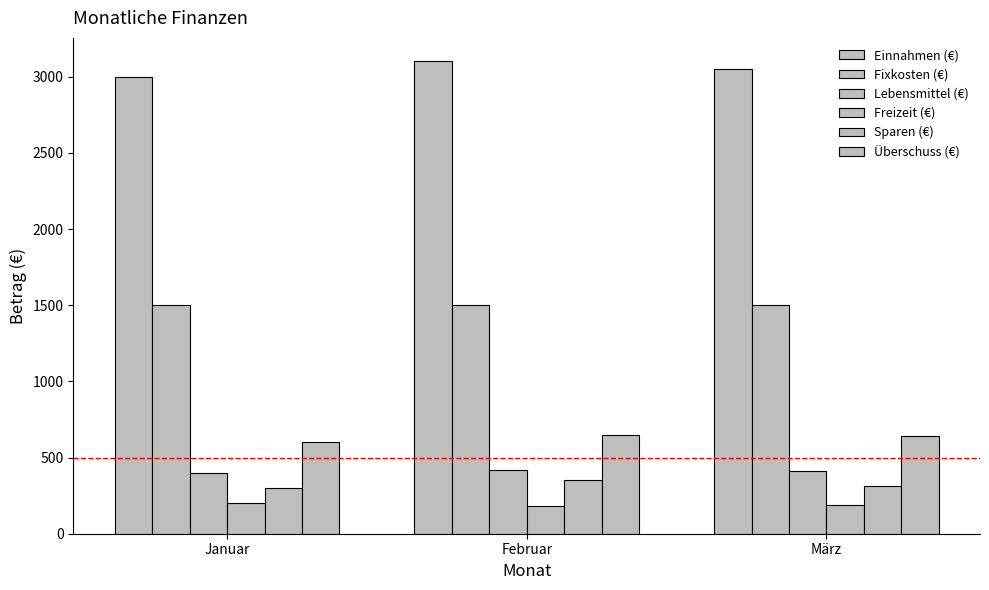

Count the number of categories in the chart.

3